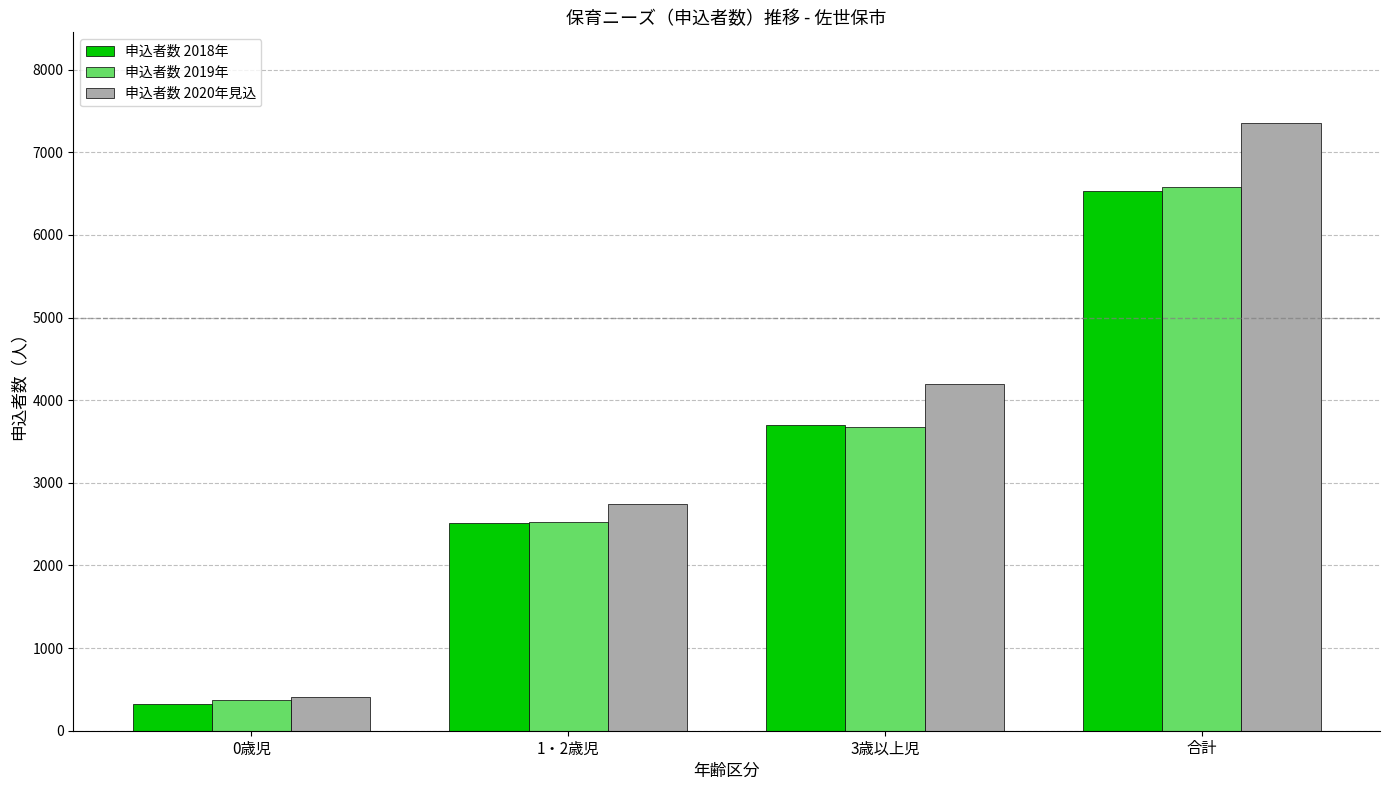

What are all the series names shown in the legend?

申込者数 2018年, 申込者数 2019年, 申込者数 2020年見込